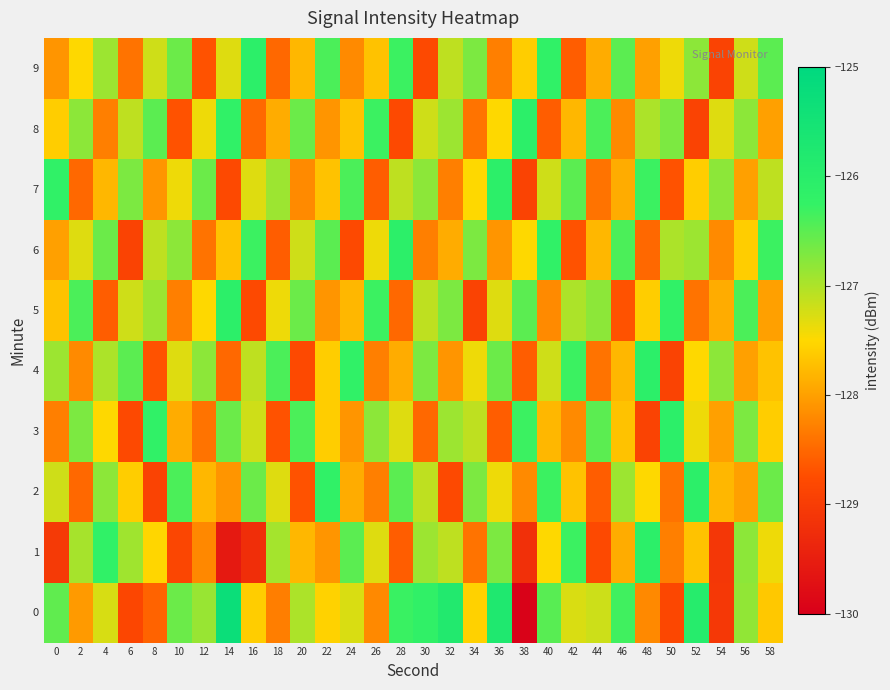

Reading left to right, list all the values displayed in this chart.

0: 0=-126.5	2=-128.1	4=-127.3	6=-128.8	8=-128.5	10=-126.6	12=-126.9	14=-125.3	16=-127.6	18=-128.3	20=-127.0	22=-127.6	24=-127.3	26=-128.2	28=-126.3	30=-126.2	32=-125.8	34=-127.6	36=-125.8	38=-130.0	40=-126.5	42=-127.3	44=-127.2	46=-126.3	48=-128.2	50=-128.8	52=-126.0	54=-129.1	56=-126.8	58=-127.6
1: 0=-129.1	2=-127.0	4=-126.2	6=-126.9	8=-127.5	10=-128.8	12=-128.2	14=-129.6	16=-129.2	18=-126.9	20=-127.8	22=-128.1	24=-126.5	26=-127.3	28=-128.6	30=-126.9	32=-127.1	34=-128.4	36=-126.7	38=-129.2	40=-127.5	42=-126.3	44=-128.8	46=-127.9	48=-126.1	50=-128.3	52=-127.7	54=-129.1	56=-126.8	58=-127.4
2: 0=-127.2	2=-128.5	4=-126.8	6=-127.6	8=-128.9	10=-126.4	12=-127.8	14=-128.1	16=-126.6	18=-127.3	20=-128.7	22=-126.2	24=-127.9	26=-128.3	28=-126.5	30=-127.1	32=-128.8	34=-126.7	36=-127.4	38=-128.2	40=-126.3	42=-127.7	44=-128.6	46=-126.9	48=-127.5	50=-128.4	52=-126.1	54=-127.8	56=-128.0	58=-126.6
3: 0=-128.3	2=-126.7	4=-127.5	6=-128.8	8=-126.2	10=-127.9	12=-128.4	14=-126.6	16=-127.2	18=-128.7	20=-126.4	22=-127.6	24=-128.1	26=-126.8	28=-127.3	30=-128.5	32=-126.9	34=-127.1	36=-128.6	38=-126.3	40=-127.8	42=-128.2	44=-126.5	46=-127.7	48=-128.9	50=-126.1	52=-127.4	54=-128.0	56=-126.7	58=-127.6
4: 0=-126.9	2=-128.2	4=-127.0	6=-126.5	8=-128.7	10=-127.3	12=-126.8	14=-128.5	16=-127.1	18=-126.4	20=-128.8	22=-127.6	24=-126.2	26=-128.3	28=-127.9	30=-126.7	32=-128.1	34=-127.4	36=-126.6	38=-128.6	40=-127.2	42=-126.3	44=-128.4	46=-127.8	48=-126.1	50=-128.9	52=-127.5	54=-126.8	56=-128.0	58=-127.7
5: 0=-127.7	2=-126.4	4=-128.6	6=-127.2	8=-126.9	10=-128.3	12=-127.5	14=-126.1	16=-128.8	18=-127.4	20=-126.6	22=-128.1	24=-127.8	26=-126.3	28=-128.5	30=-127.1	32=-126.7	34=-128.9	36=-127.3	38=-126.5	40=-128.2	42=-127.0	44=-126.8	46=-128.7	48=-127.6	50=-126.2	52=-128.4	54=-127.9	56=-126.4	58=-128.0
6: 0=-128.0	2=-127.3	4=-126.6	6=-128.9	8=-127.1	10=-126.8	12=-128.4	14=-127.7	16=-126.3	18=-128.6	20=-127.2	22=-126.5	24=-128.8	26=-127.4	28=-126.1	30=-128.3	32=-127.9	34=-126.7	36=-128.1	38=-127.5	40=-126.2	42=-128.7	44=-127.8	46=-126.4	48=-128.5	50=-127.0	52=-126.9	54=-128.2	56=-127.6	58=-126.3
7: 0=-126.2	2=-128.5	4=-127.8	6=-126.7	8=-128.1	10=-127.4	12=-126.6	14=-128.8	16=-127.3	18=-126.9	20=-128.2	22=-127.7	24=-126.4	26=-128.6	28=-127.1	30=-126.8	32=-128.3	34=-127.5	36=-126.1	38=-128.9	40=-127.2	42=-126.5	44=-128.4	46=-127.9	48=-126.3	50=-128.7	52=-127.6	54=-126.8	56=-128.0	58=-127.1
8: 0=-127.6	2=-126.8	4=-128.3	6=-127.1	8=-126.5	10=-128.7	12=-127.4	14=-126.2	16=-128.5	18=-127.9	20=-126.6	22=-128.1	24=-127.7	26=-126.3	28=-128.8	30=-127.2	32=-126.9	34=-128.4	36=-127.5	38=-126.1	40=-128.6	42=-127.8	44=-126.4	46=-128.2	48=-127.0	50=-126.7	52=-128.9	54=-127.3	56=-126.8	58=-128.0
9: 0=-128.1	2=-127.5	4=-126.9	6=-128.4	8=-127.2	10=-126.6	12=-128.7	14=-127.3	16=-126.1	18=-128.5	20=-127.8	22=-126.4	24=-128.2	26=-127.7	28=-126.3	30=-128.8	32=-127.1	34=-126.7	36=-128.3	38=-127.6	40=-126.2	42=-128.6	44=-127.9	46=-126.5	48=-128.0	50=-127.4	52=-126.8	54=-128.9	56=-127.2	58=-126.5